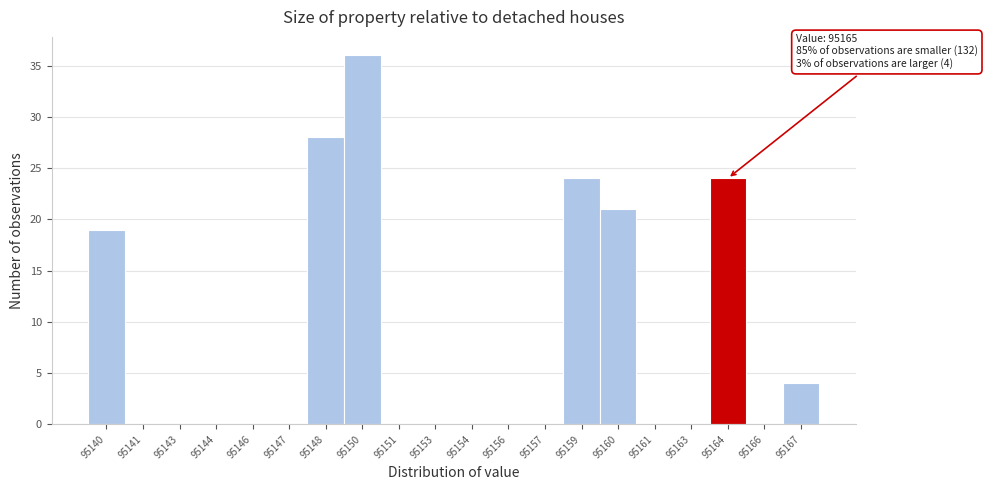

Reading right to left, extract all data points from this chart.

95167=4	95166=0	95164=24	95163=0	95161=0	95160=21	95159=24	95157=0	95156=0	95154=0	95153=0	95151=0	95150=36	95148=28	95147=0	95146=0	95144=0	95143=0	95141=0	95140=19